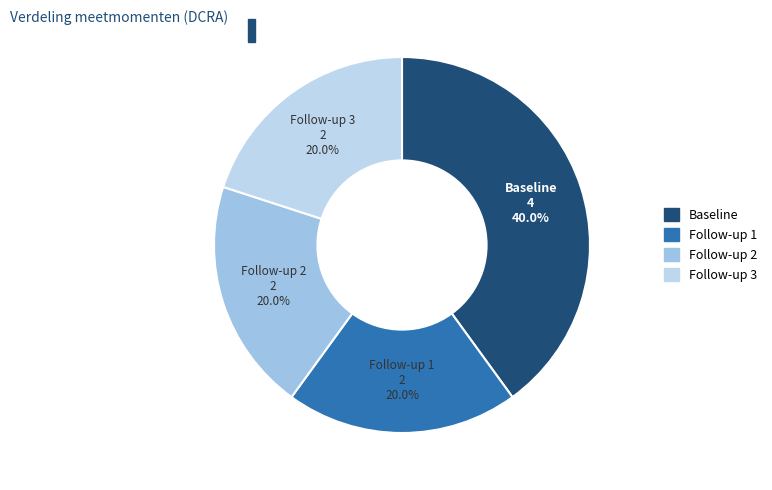

Which slice is the largest?

Baseline